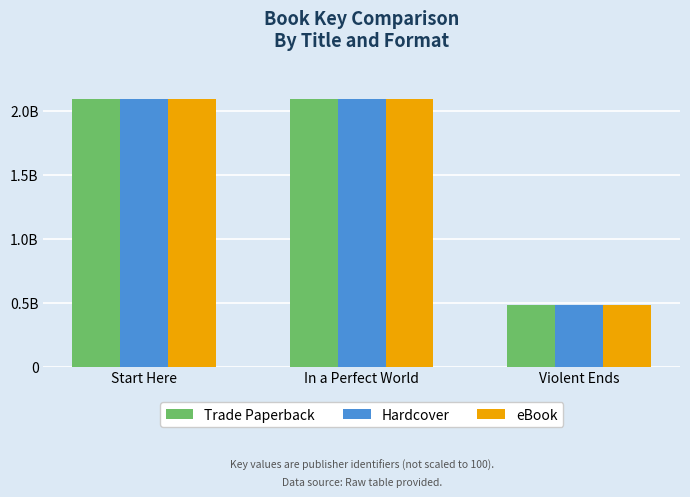

What are all the series names shown in the legend?

Trade Paperback, Hardcover, eBook